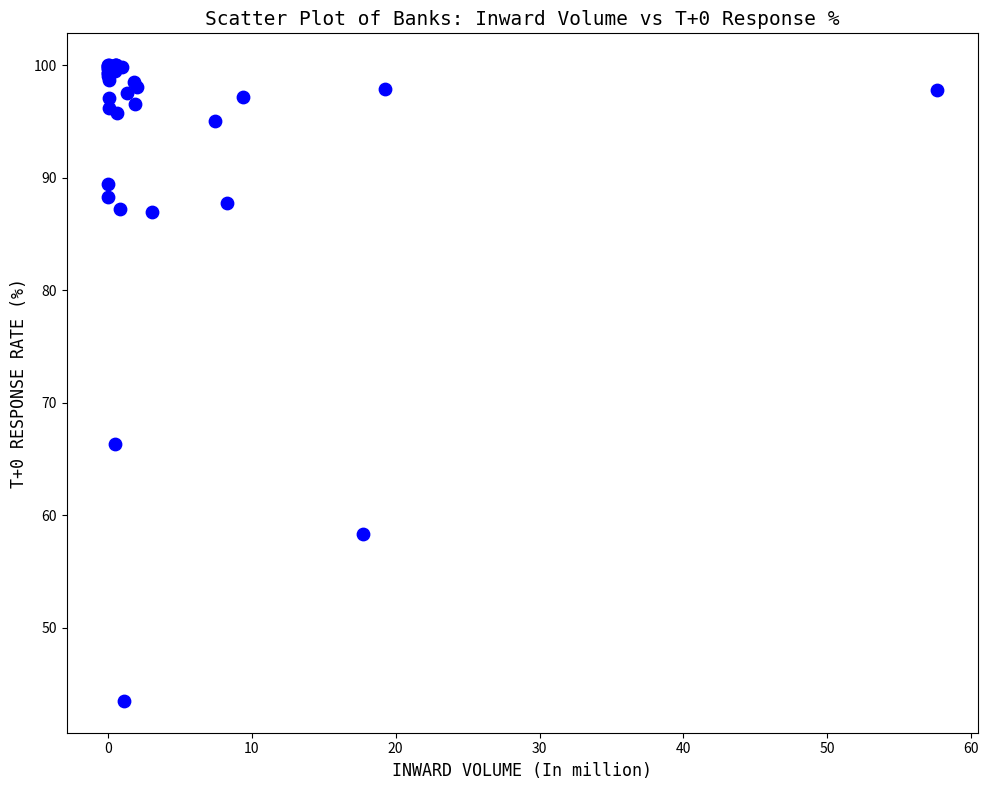

What Y value in the scatter plot is closest to 71?

66.4